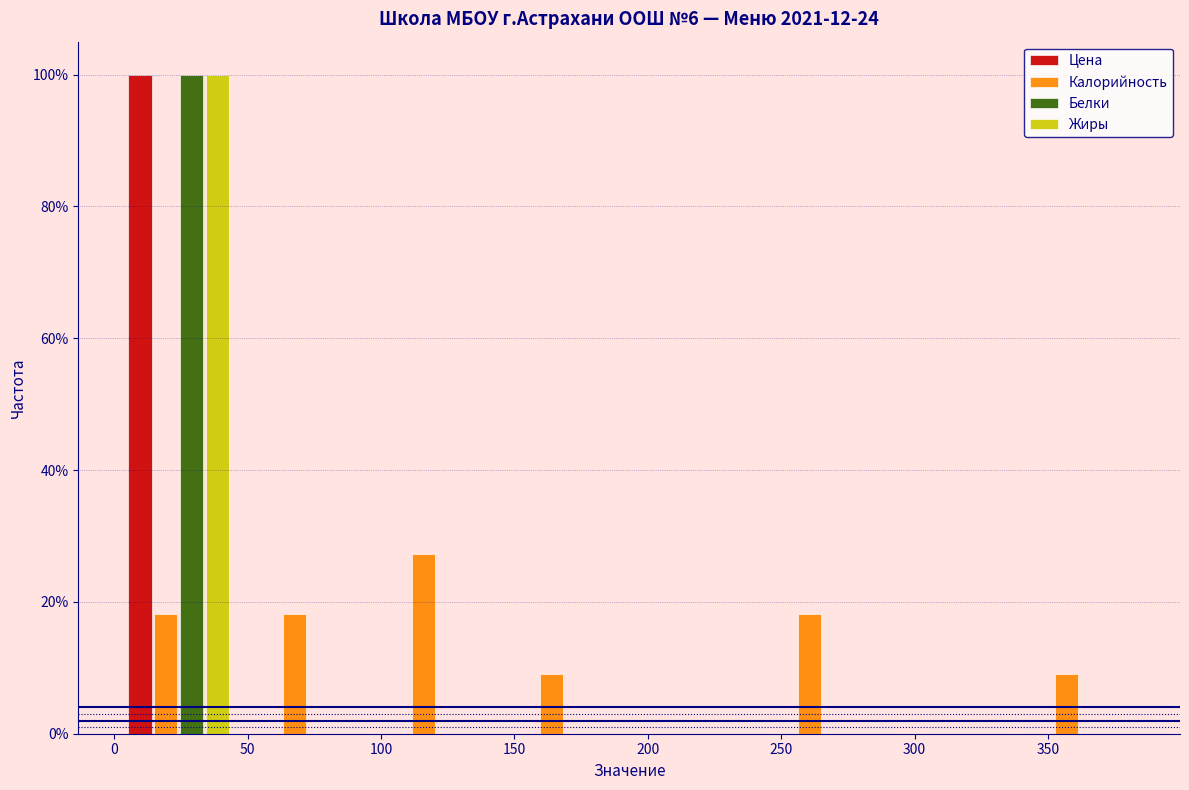

Reading left to right, transcribe this chart: for each range on the x-axis, give the height of each series' bar. Neither the bar edges nor the heights are printed on the chart, so give them approximately, as read against the axes.

0 to 50: Цена=100	Калорийность=18	Белки=100	Жиры=100
50 to 95: Цена=0	Калорийность=18	Белки=0	Жиры=0
95 to 145: Цена=0	Калорийность=28	Белки=0	Жиры=0
145 to 195: Цена=0	Калорийность=10	Белки=0	Жиры=0
195 to 240: Цена=0	Калорийность=0	Белки=0	Жиры=0
240 to 290: Цена=0	Калорийность=18	Белки=0	Жиры=0
290 to 340: Цена=0	Калорийность=0	Белки=0	Жиры=0
340 to 385: Цена=0	Калорийность=10	Белки=0	Жиры=0